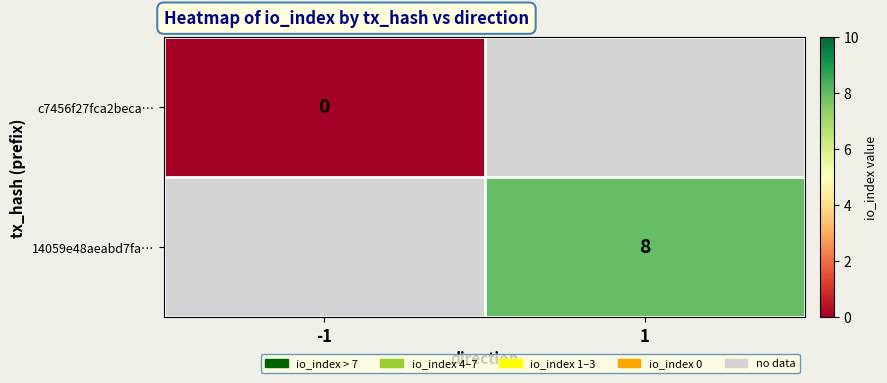

Is the value of 14059e48aeabd7fa… at 1 greater than the value of c7456f27fca2beca… at -1?

Yes